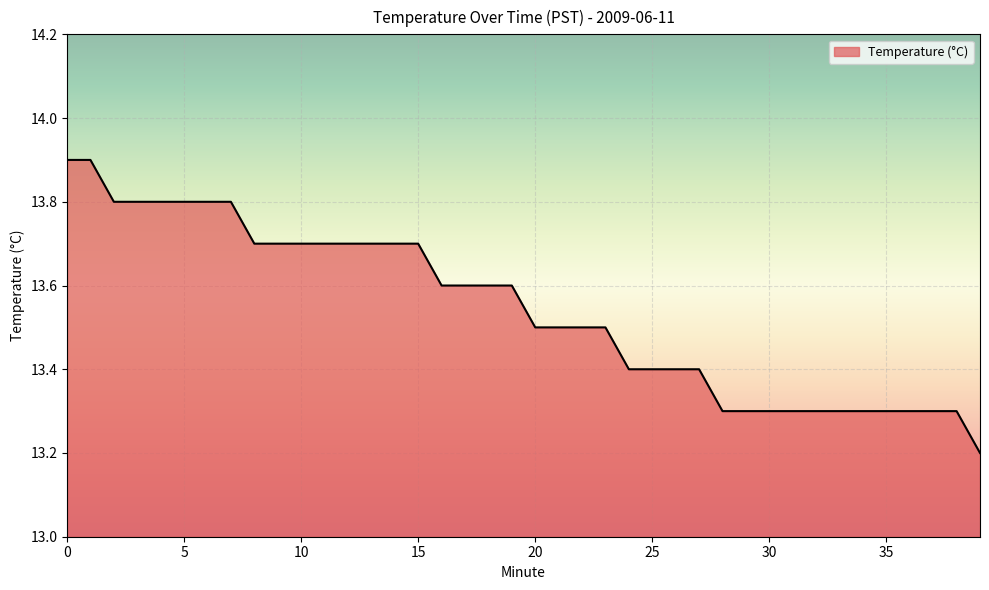

What is the difference between the maximum and minimum values?

0.7